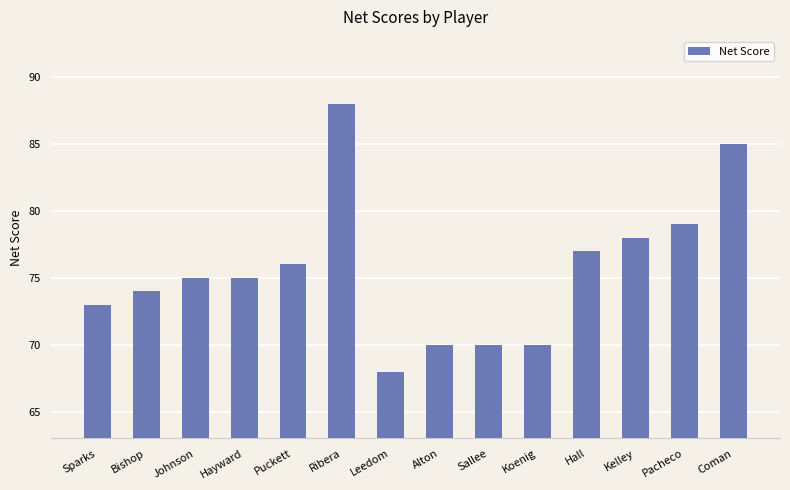

What is the difference between the maximum and minimum values?

20